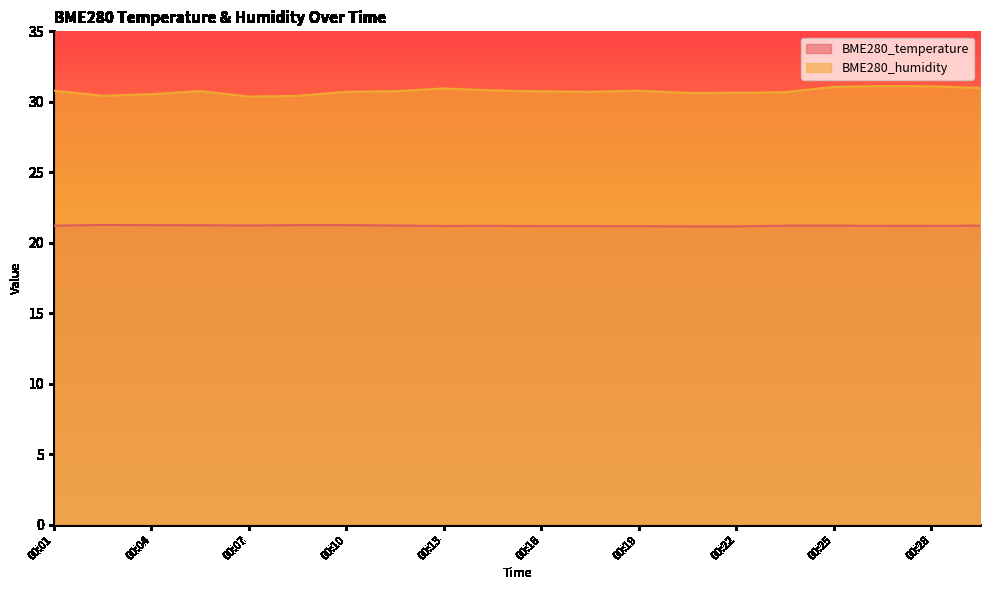

What is the difference between the maximum and minimum values in the BME280_temperature series?

0.1